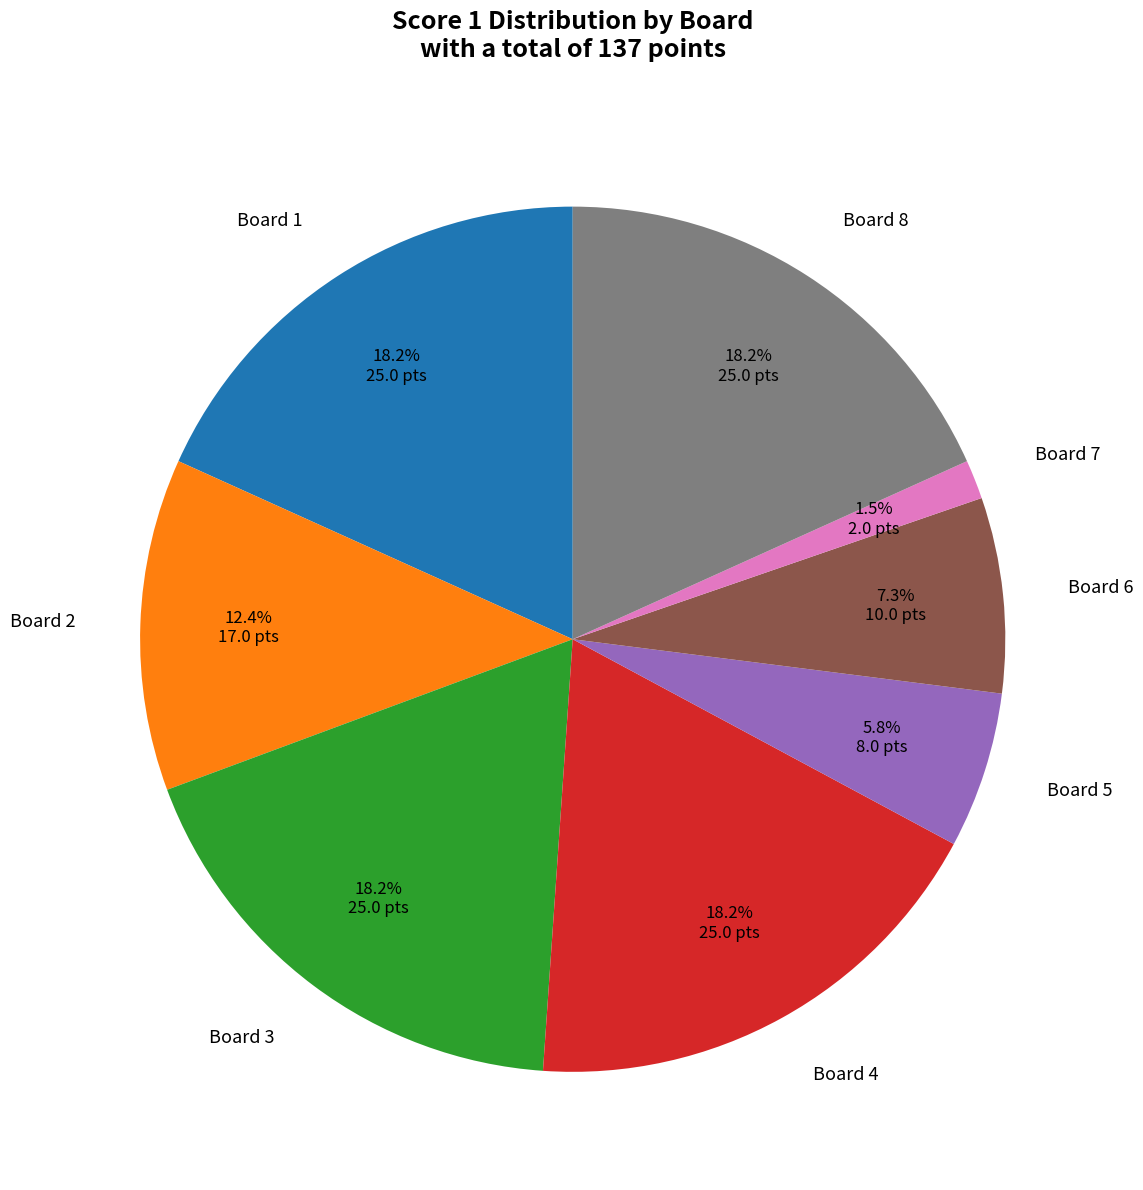

How many slices are in this pie chart?

8